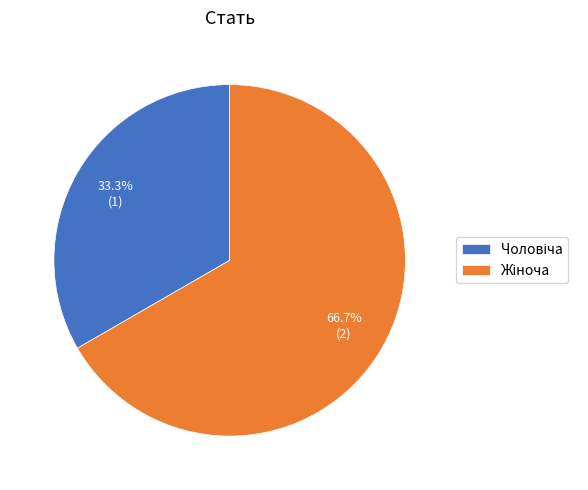

How many segments does this pie chart have?

2